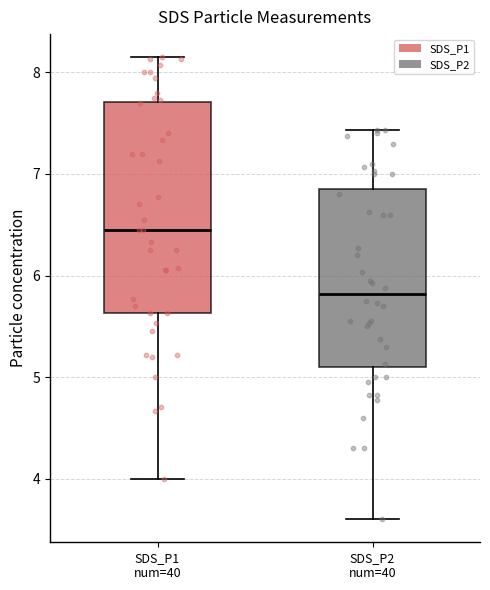

Reading left to right, read every box against the y-axis: the position of its median line, the range the box covers, and the ends of its whiskers. The values are not printed on the chart, so give them approximately, as read against the axis.

SDS_P1 num=40: median 6.5, box 5.6 to 7.7, whiskers 4.0 to 8.2
SDS_P2 num=40: median 5.8, box 5.1 to 6.9, whiskers 3.6 to 7.4